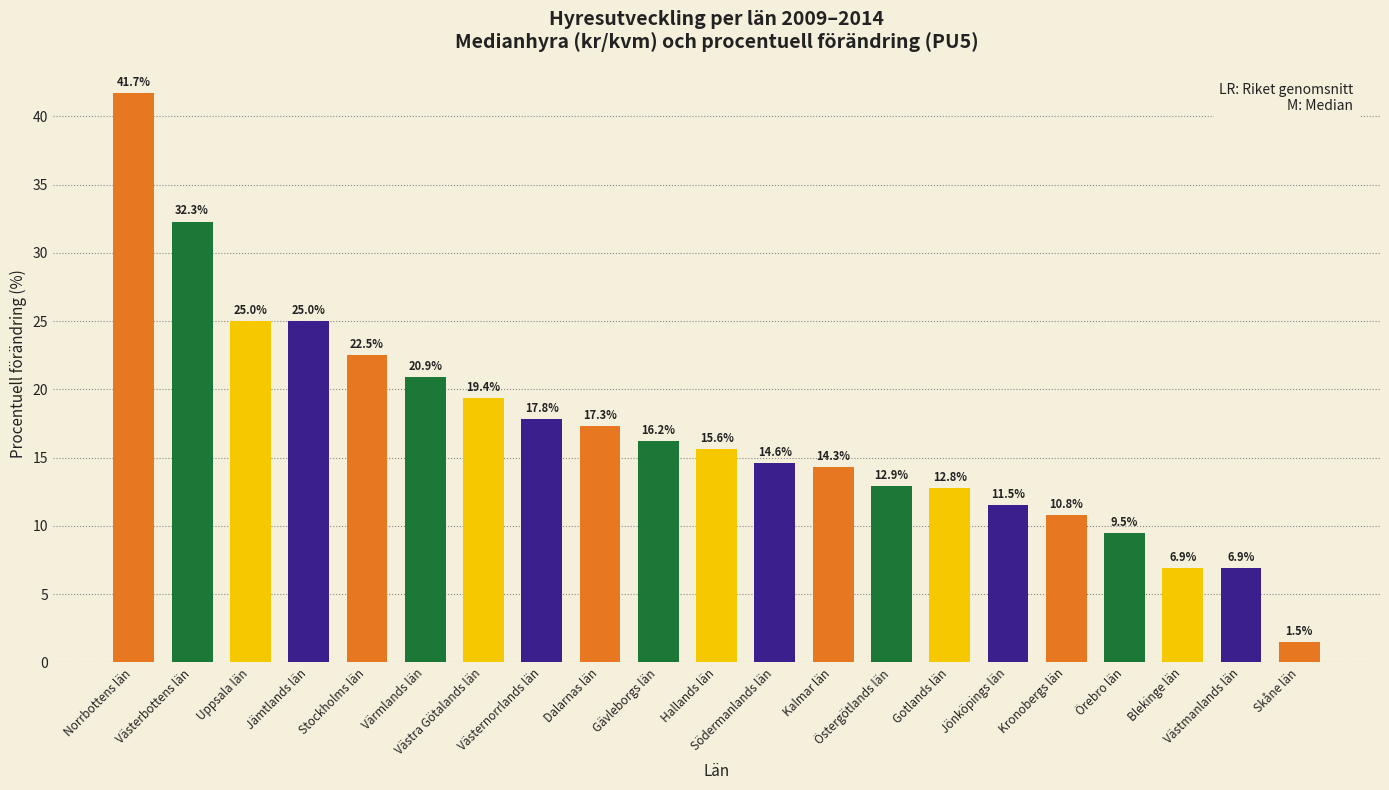

What is the smallest value displayed?

1.5